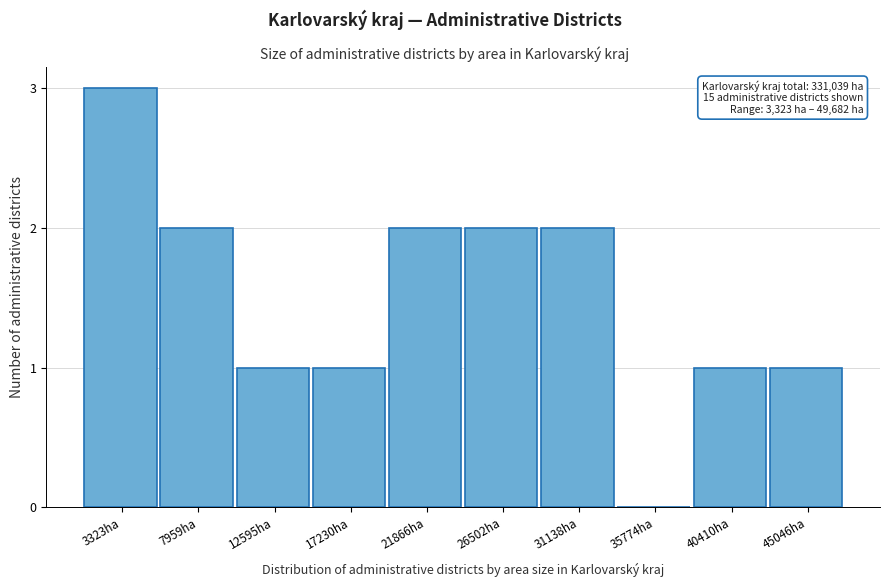

Reading left to right, what are all the values shown in this chart?

3323ha=3	7959ha=2	12595ha=1	17230ha=1	21866ha=2	26502ha=2	31138ha=2	35774ha=0	40410ha=1	45046ha=1